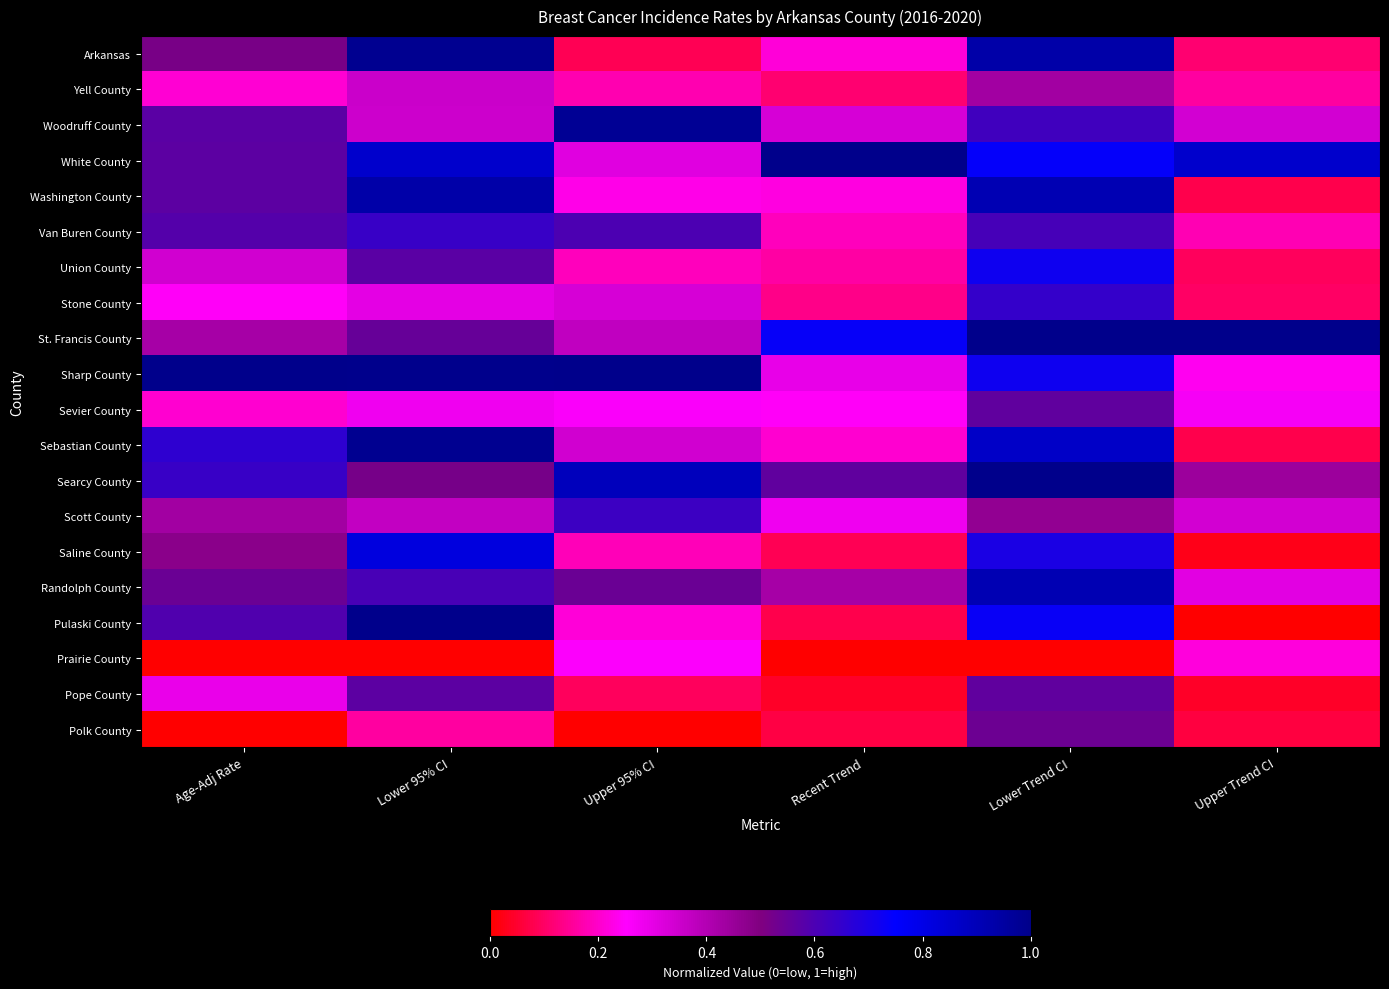

Reading right to left, extract all data points from this chart.

Arkansas: Upper Trend CI=0.1	Lower Trend CI=0.9	Recent Trend=0.2	Upper 95% CI=0.1	Lower 95% CI=1.0	Age-Adj Rate=0.5
Yell County: Upper Trend CI=0.2	Lower Trend CI=0.4	Recent Trend=0.1	Upper 95% CI=0.2	Lower 95% CI=0.4	Age-Adj Rate=0.2
Woodruff County: Upper Trend CI=0.3	Lower Trend CI=0.6	Recent Trend=0.3	Upper 95% CI=1.0	Lower 95% CI=0.4	Age-Adj Rate=0.6
White County: Upper Trend CI=0.9	Lower Trend CI=0.7	Recent Trend=1.0	Upper 95% CI=0.3	Lower 95% CI=0.9	Age-Adj Rate=0.6
Washington County: Upper Trend CI=0.1	Lower Trend CI=0.9	Recent Trend=0.2	Upper 95% CI=0.2	Lower 95% CI=0.9	Age-Adj Rate=0.6
Van Buren County: Upper Trend CI=0.2	Lower Trend CI=0.6	Recent Trend=0.2	Upper 95% CI=0.6	Lower 95% CI=0.6	Age-Adj Rate=0.6
Union County: Upper Trend CI=0.1	Lower Trend CI=0.7	Recent Trend=0.2	Upper 95% CI=0.2	Lower 95% CI=0.6	Age-Adj Rate=0.3
Stone County: Upper Trend CI=0.1	Lower Trend CI=0.6	Recent Trend=0.1	Upper 95% CI=0.3	Lower 95% CI=0.3	Age-Adj Rate=0.2
St. Francis County: Upper Trend CI=1.0	Lower Trend CI=1.0	Recent Trend=0.7	Upper 95% CI=0.4	Lower 95% CI=0.6	Age-Adj Rate=0.4
Sharp County: Upper Trend CI=0.2	Lower Trend CI=0.7	Recent Trend=0.3	Upper 95% CI=1.0	Lower 95% CI=1.0	Age-Adj Rate=1.0
Sevier County: Upper Trend CI=0.3	Lower Trend CI=0.6	Recent Trend=0.2	Upper 95% CI=0.3	Lower 95% CI=0.3	Age-Adj Rate=0.2
Sebastian County: Upper Trend CI=0.1	Lower Trend CI=0.9	Recent Trend=0.2	Upper 95% CI=0.3	Lower 95% CI=1.0	Age-Adj Rate=0.7
Searcy County: Upper Trend CI=0.4	Lower Trend CI=1.0	Recent Trend=0.6	Upper 95% CI=0.9	Lower 95% CI=0.5	Age-Adj Rate=0.6
Scott County: Upper Trend CI=0.3	Lower Trend CI=0.5	Recent Trend=0.3	Upper 95% CI=0.6	Lower 95% CI=0.4	Age-Adj Rate=0.4
Saline County: Upper Trend CI=0.0	Lower Trend CI=0.7	Recent Trend=0.1	Upper 95% CI=0.2	Lower 95% CI=0.8	Age-Adj Rate=0.5
Randolph County: Upper Trend CI=0.3	Lower Trend CI=0.9	Recent Trend=0.4	Upper 95% CI=0.5	Lower 95% CI=0.6	Age-Adj Rate=0.5
Pulaski County: Upper Trend CI=0.0	Lower Trend CI=0.7	Recent Trend=0.1	Upper 95% CI=0.2	Lower 95% CI=1.0	Age-Adj Rate=0.6
Prairie County: Upper Trend CI=0.2	Lower Trend CI=0.0	Recent Trend=0.0	Upper 95% CI=0.3	Lower 95% CI=0.0	Age-Adj Rate=0.0
Pope County: Upper Trend CI=0.0	Lower Trend CI=0.6	Recent Trend=0.0	Upper 95% CI=0.1	Lower 95% CI=0.6	Age-Adj Rate=0.3
Polk County: Upper Trend CI=0.1	Lower Trend CI=0.5	Recent Trend=0.1	Upper 95% CI=0.0	Lower 95% CI=0.2	Age-Adj Rate=0.0